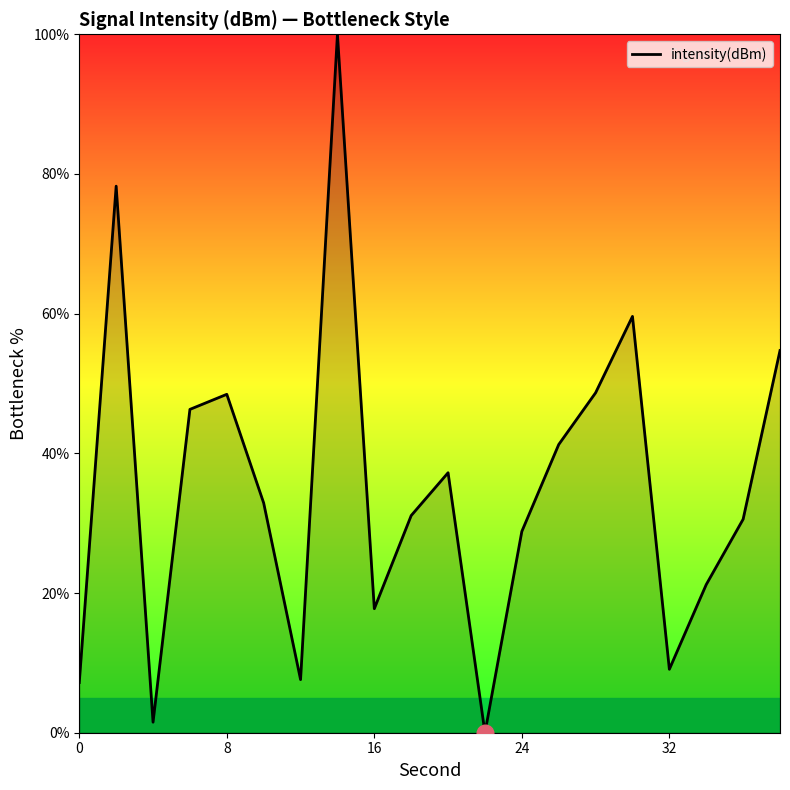

What is the greatest value displayed?

100.0